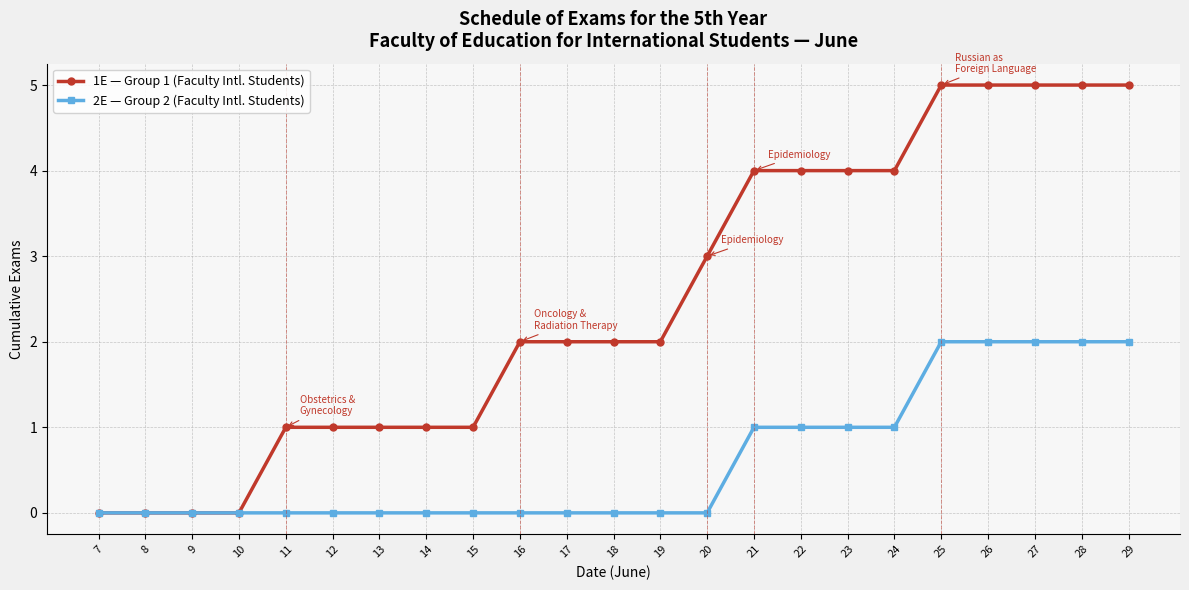

Which series has the widest spread of values?

1E — Group 1 (Faculty Intl. Students)